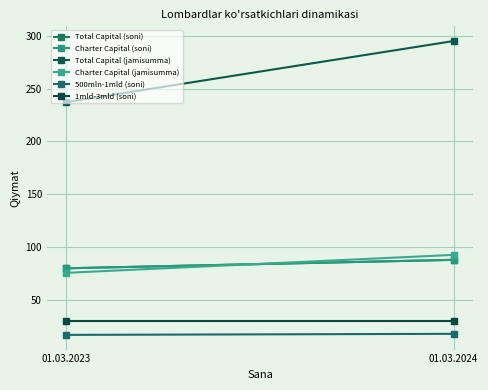

What is the difference between the highest and lowest values at 01.03.2024?

277.0